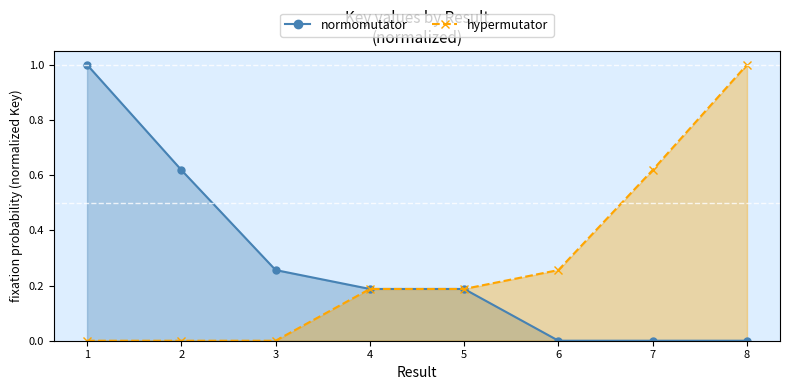

Read the hypermutator value at 6.

0.3